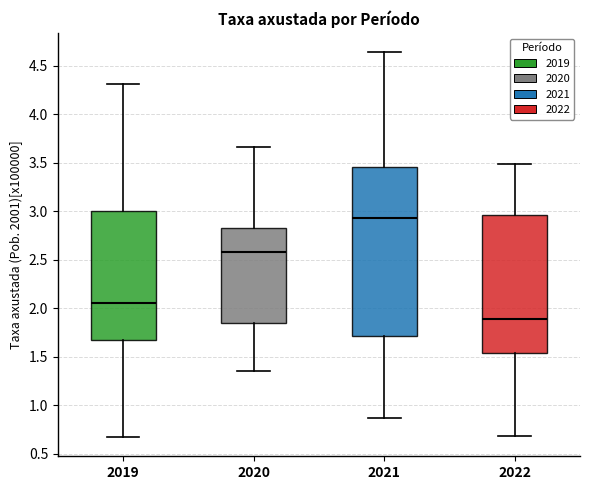

Comparing the boxes themselves (not the whiskers), which one is the tallest?

2021